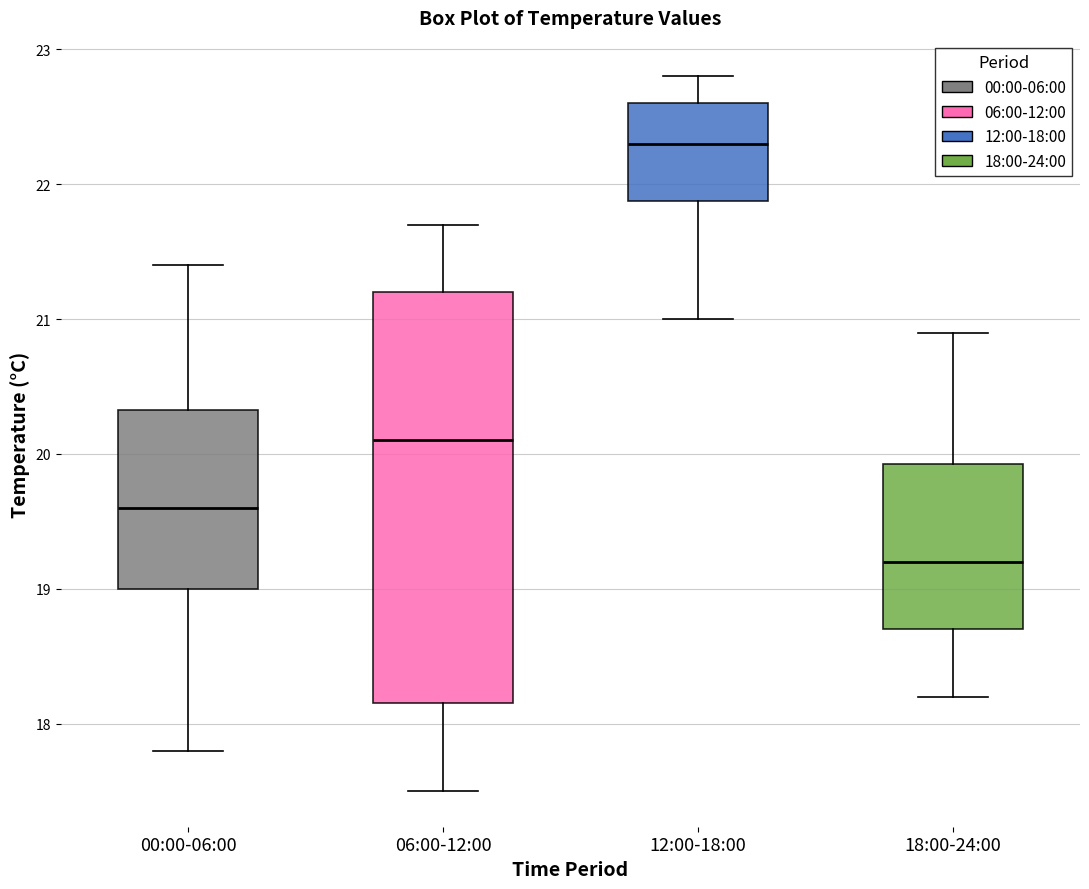

Which box is the tallest, from its lower edge to its upper edge?

06:00-12:00